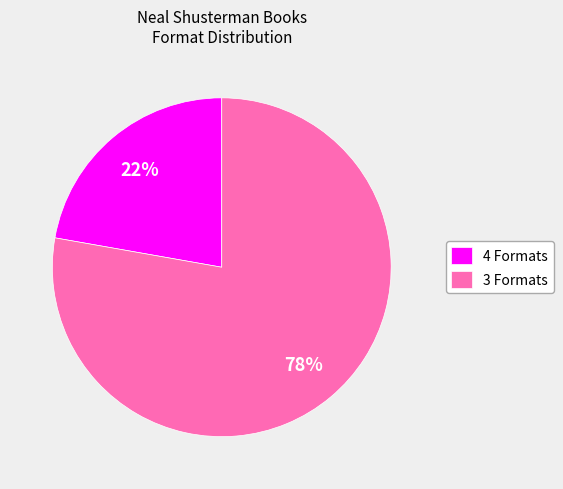

Between 4 Formats and 3 Formats, which is larger?

3 Formats